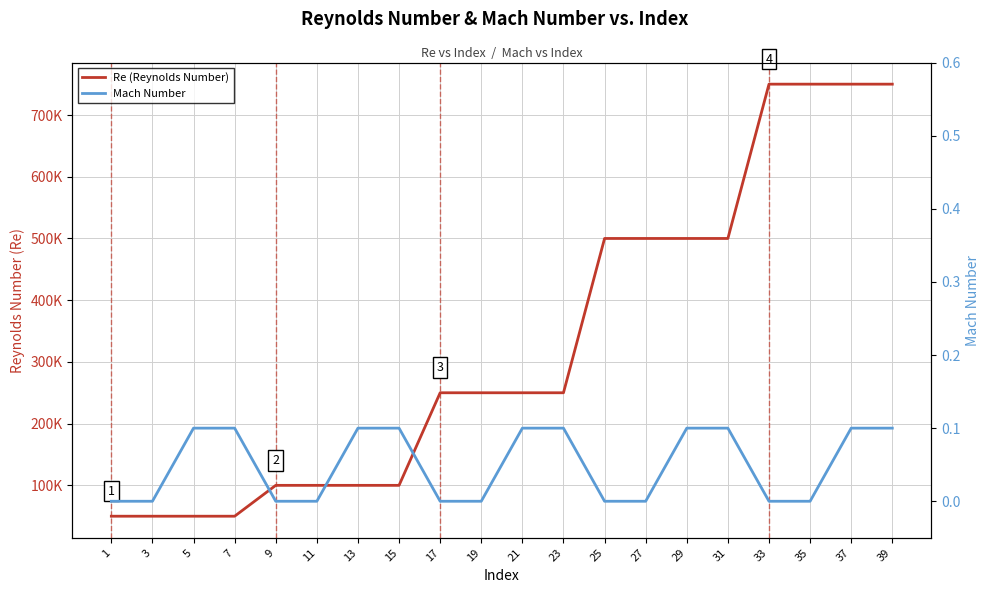

Is it true that Mach Number equals 0.0 at 19?

True